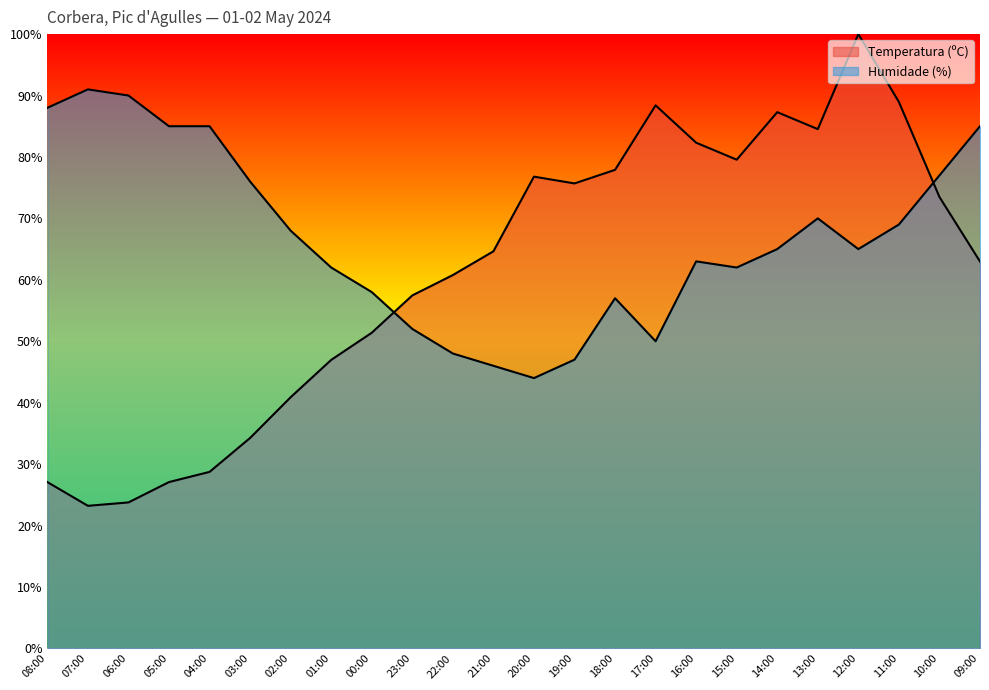

True or false: Humidade (%) has a value of 67.3 at 21:00.

False